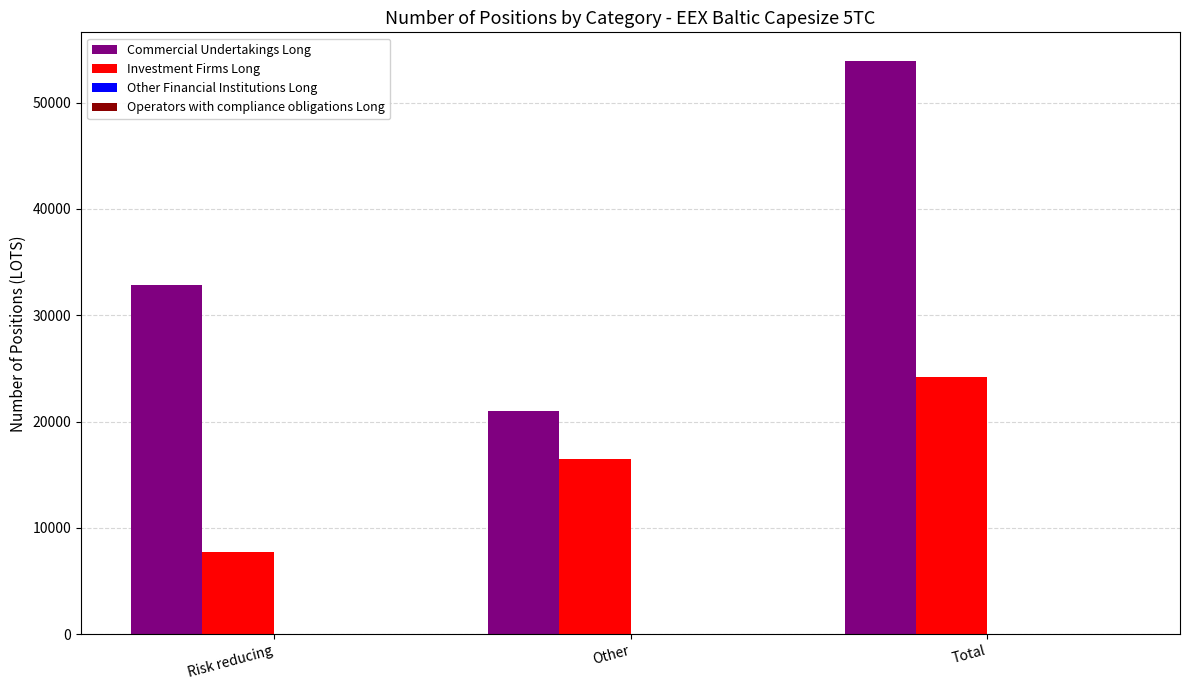

At which category is the sum across all series the highest?

Total